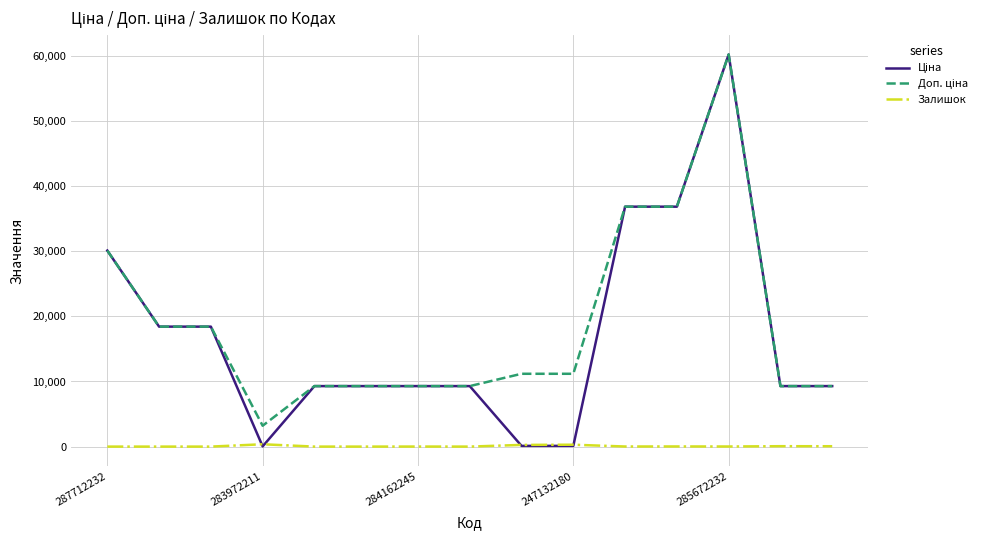

What is the maximum value shown in the chart?

60205.6